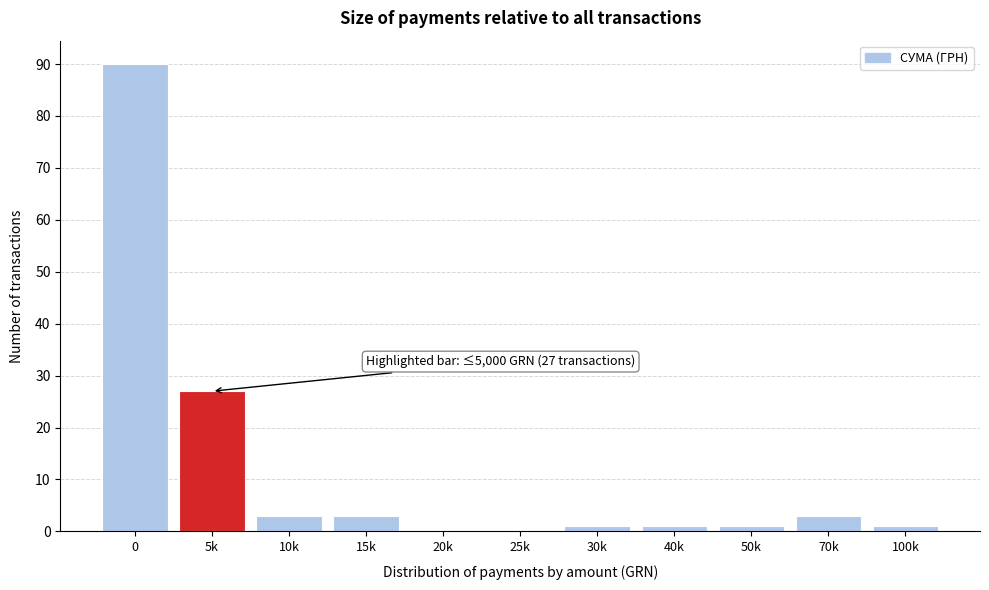

What is the sum of all values?

130